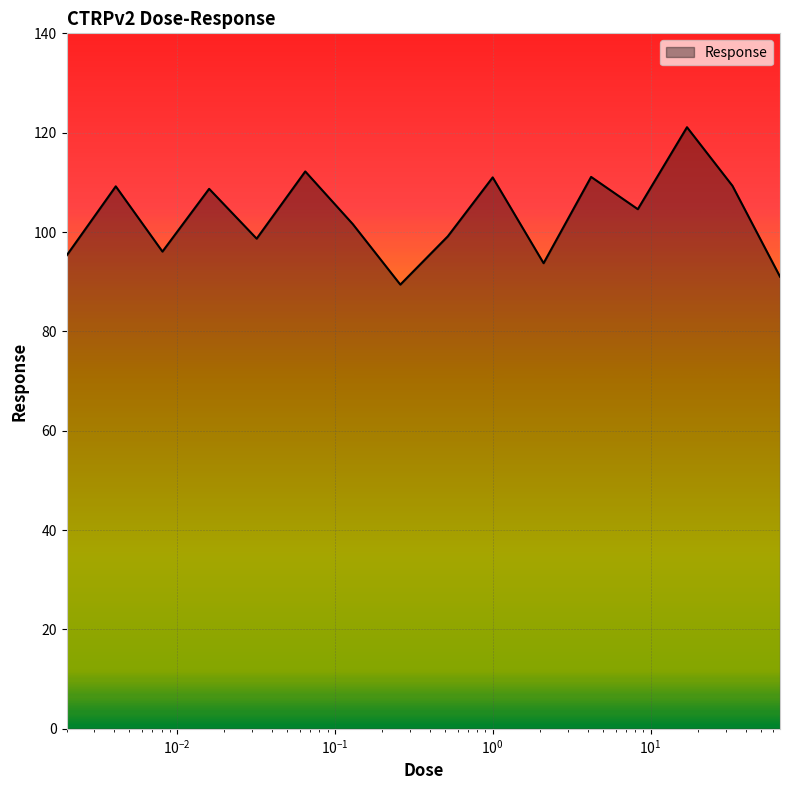

What is the difference between the maximum and minimum values?

31.7